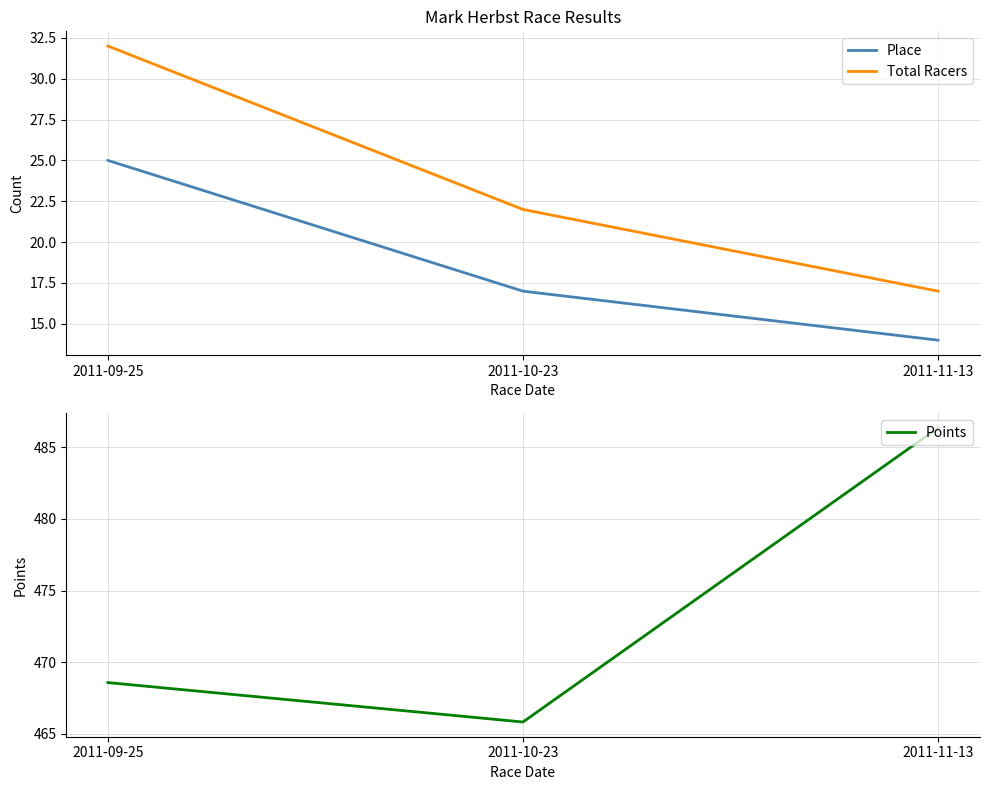

Where does the Place series first go above 17?

2011-09-25